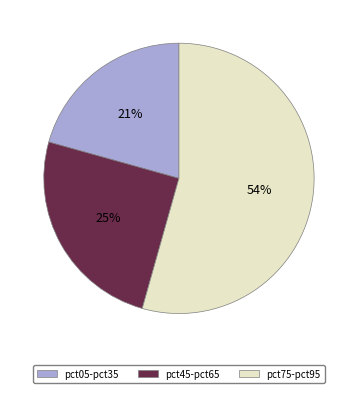

Is there a majority slice in this chart?

Yes